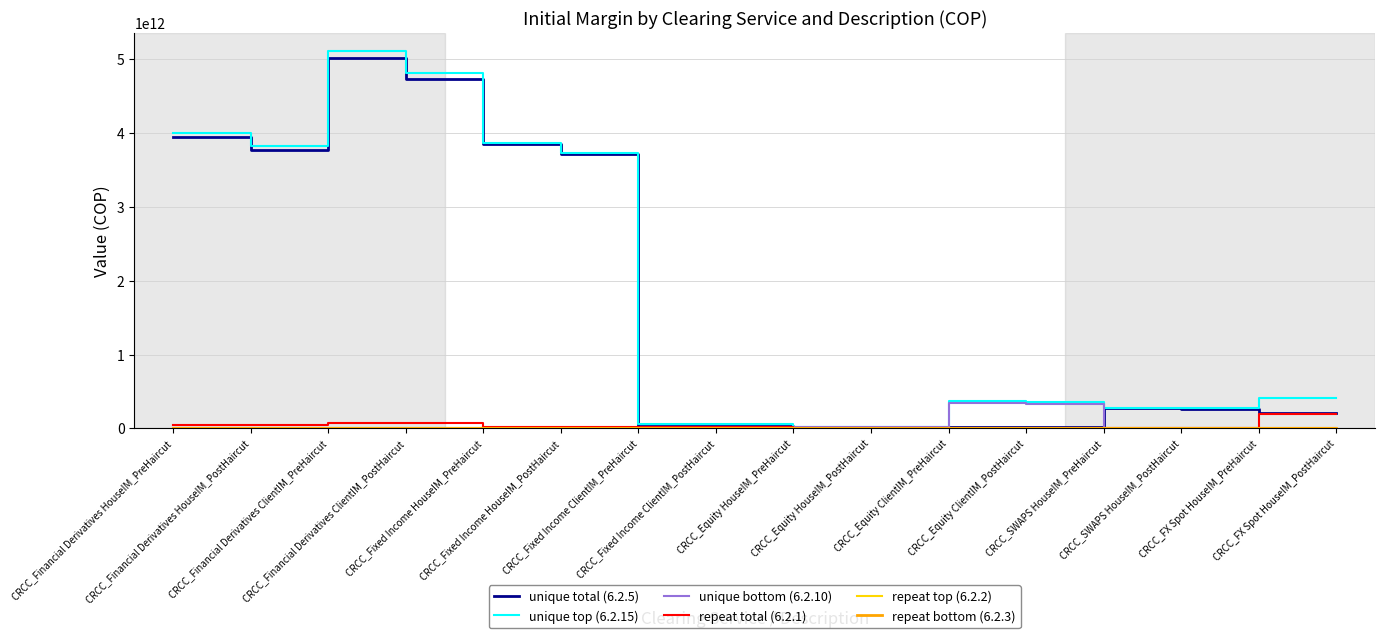

Is this an area chart (filled region under the line)?

No